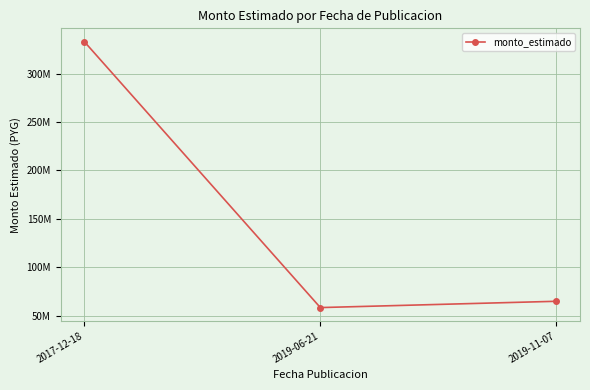

What is the change in value from 2017-12-18 to 2019-11-07?

-268000000